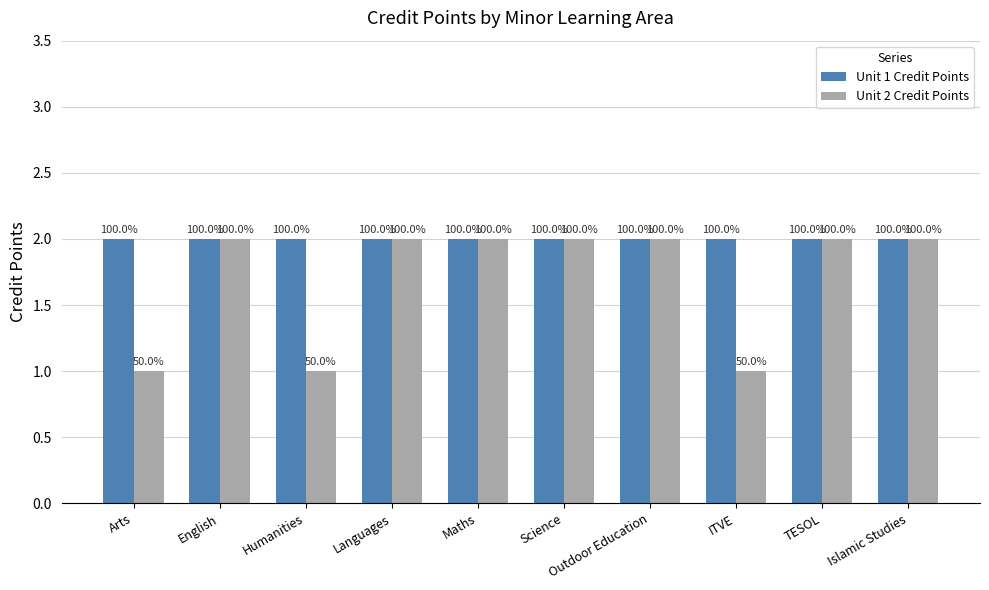

True or false: Unit 2 Credit Points has a value of 1 at Humanities.

False